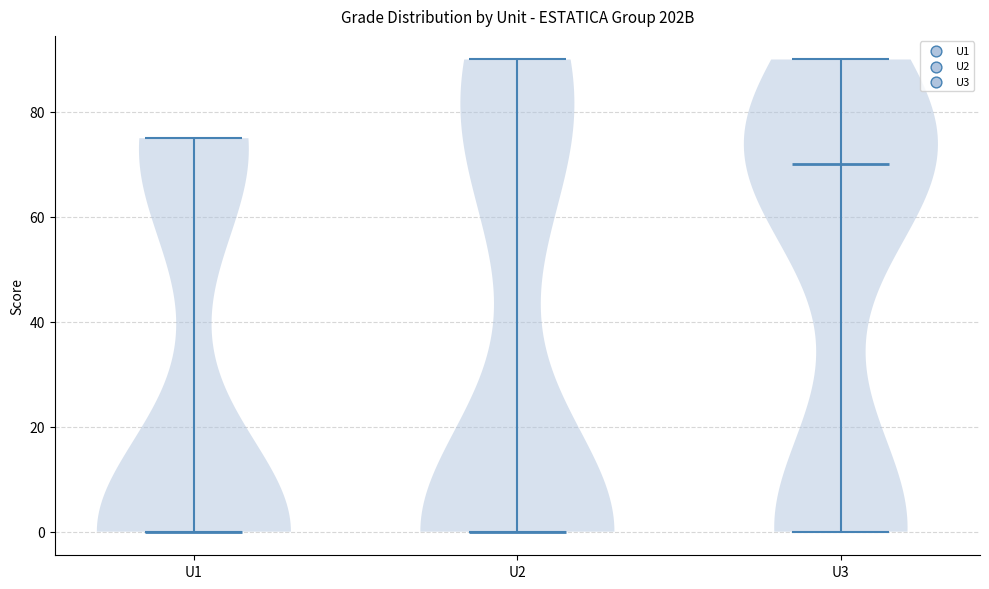

Reading left to right, read every violin against the y-axis: where its median line is, and the lowest and highest points it reaches. The values are not printed on the chart, so give them approximately, as read against the axis.

U1: median line 0, lowest point 0, highest point 76
U2: median line 0, lowest point 0, highest point 90
U3: median line 70, lowest point 0, highest point 90